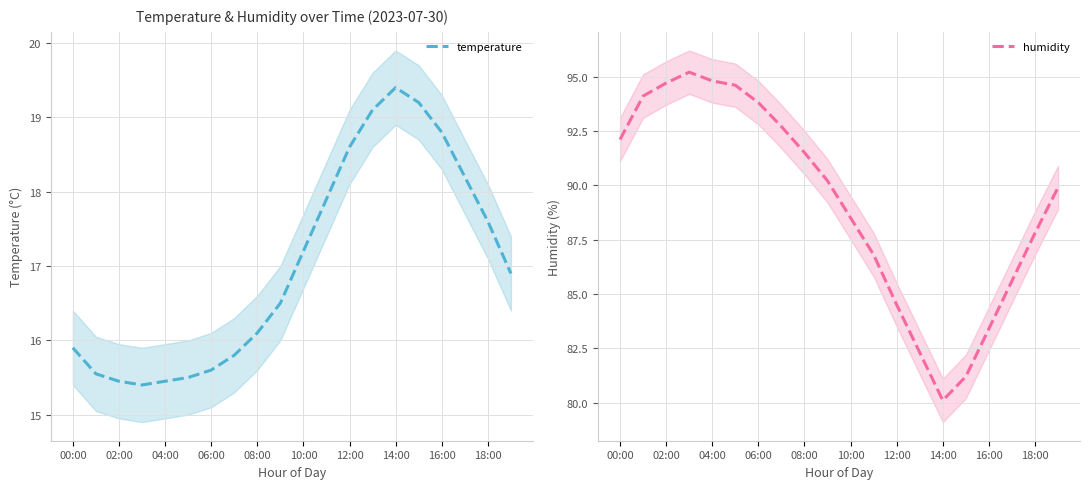

At which label does temperature first exceed 16?

08:00